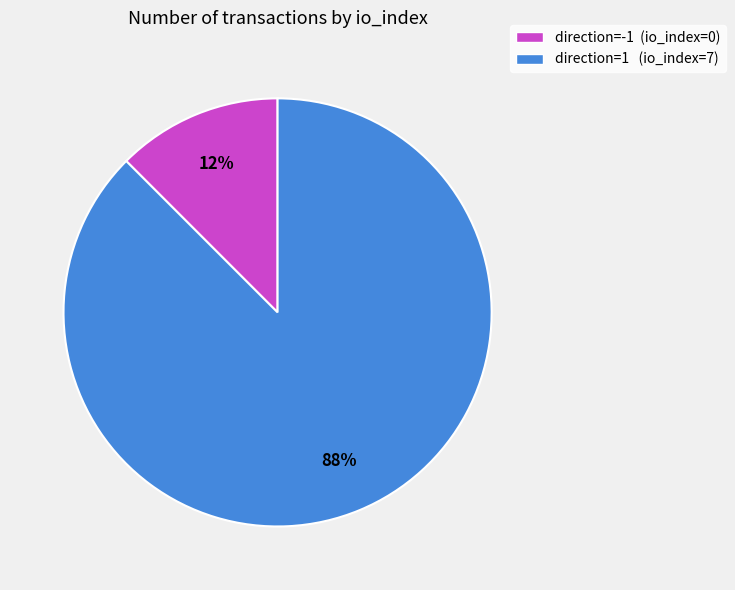

Which slice is the largest?

direction=1 (io_index=7)